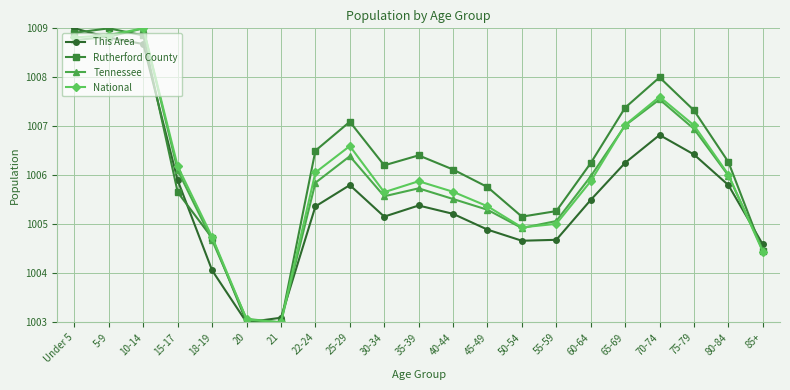

What is the minimum value for National?

1003.0